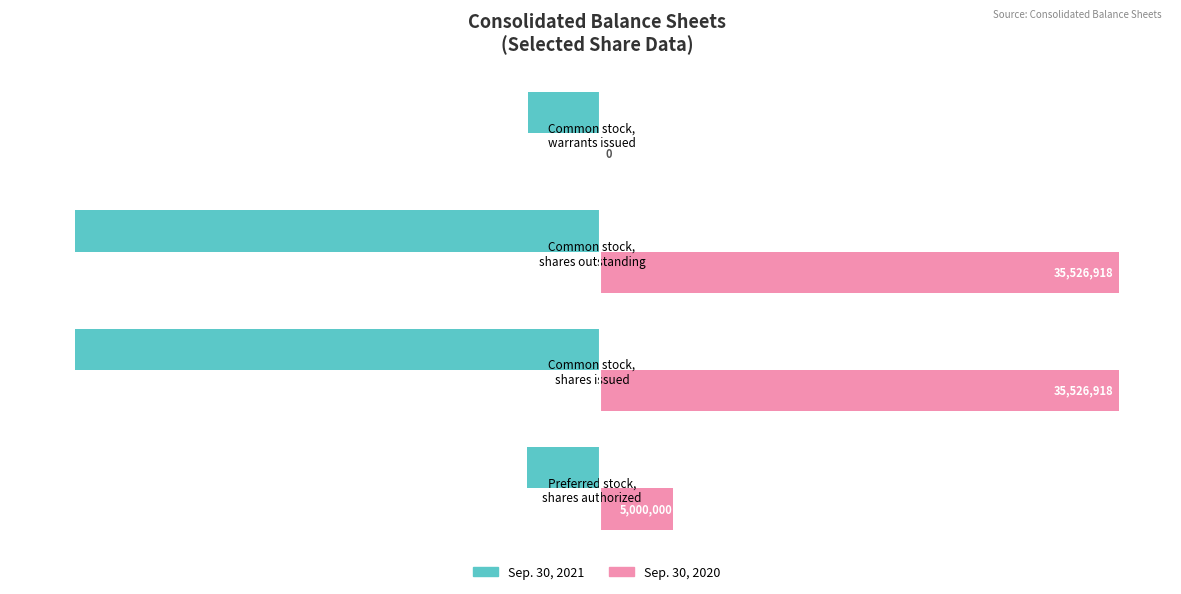

What is the highest value of the Sep. 30, 2020 series?

35526918